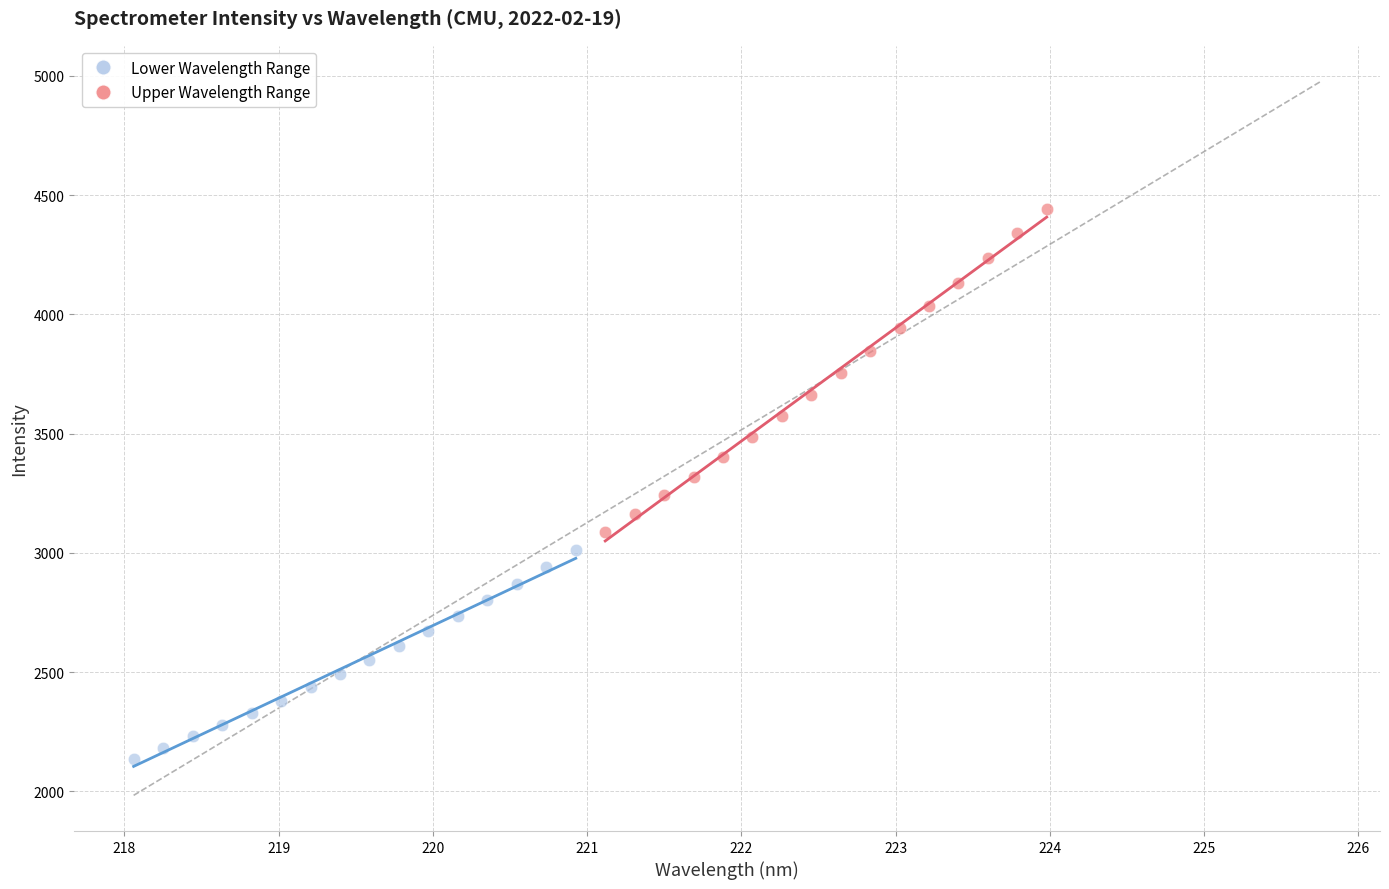

Which series contains the highest Y value?

Upper Wavelength Range